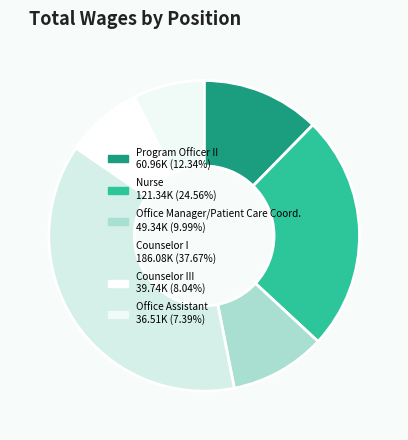

How many slices are in this pie chart?

6